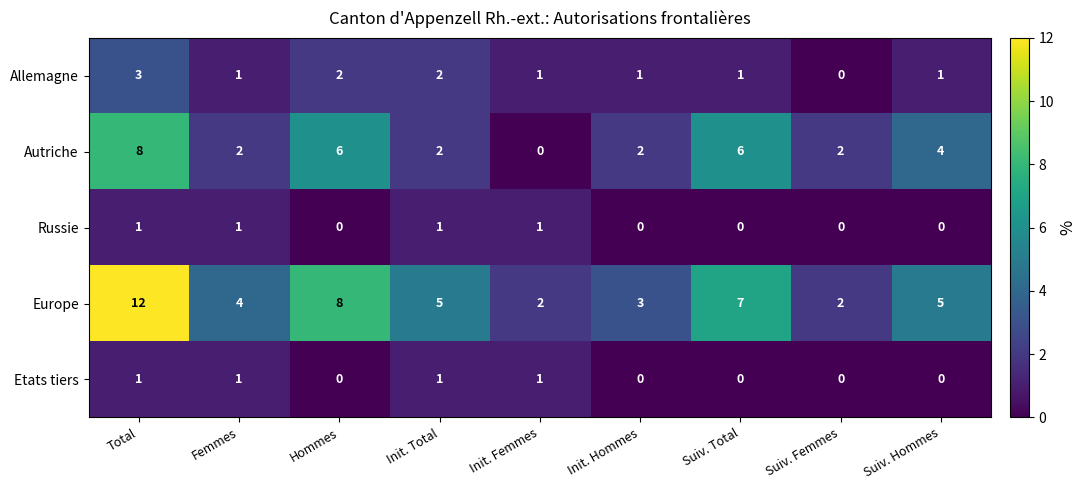

Which series has the largest total across all categories?

Europe